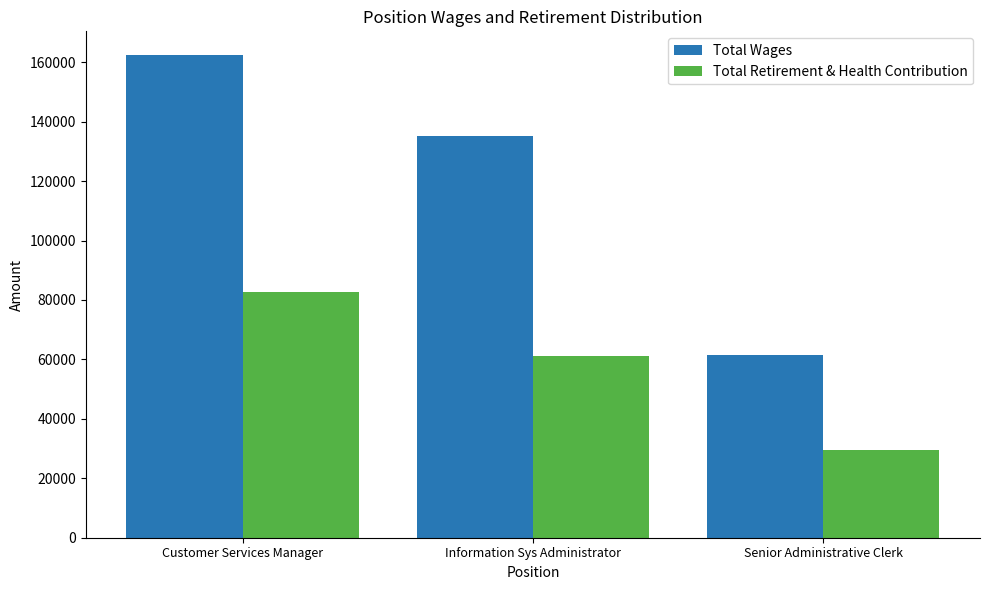

Which series has the widest spread of values?

Total Wages